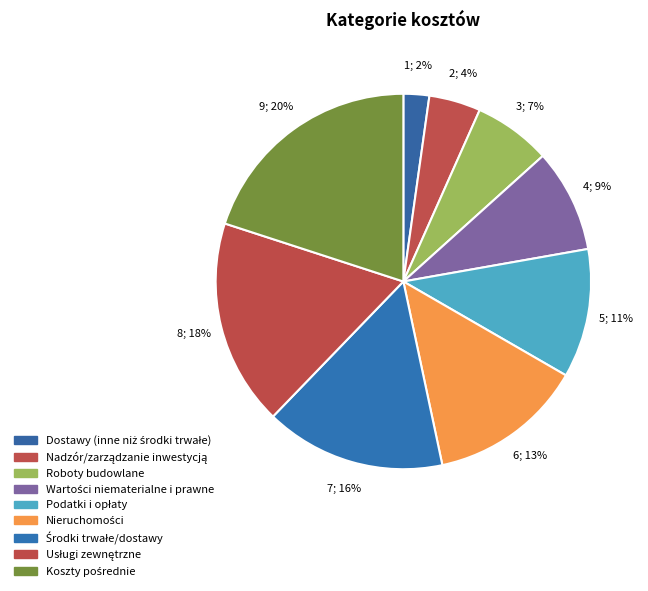

What percentage is the Nieruchomości slice, to the nearest percent?

13%